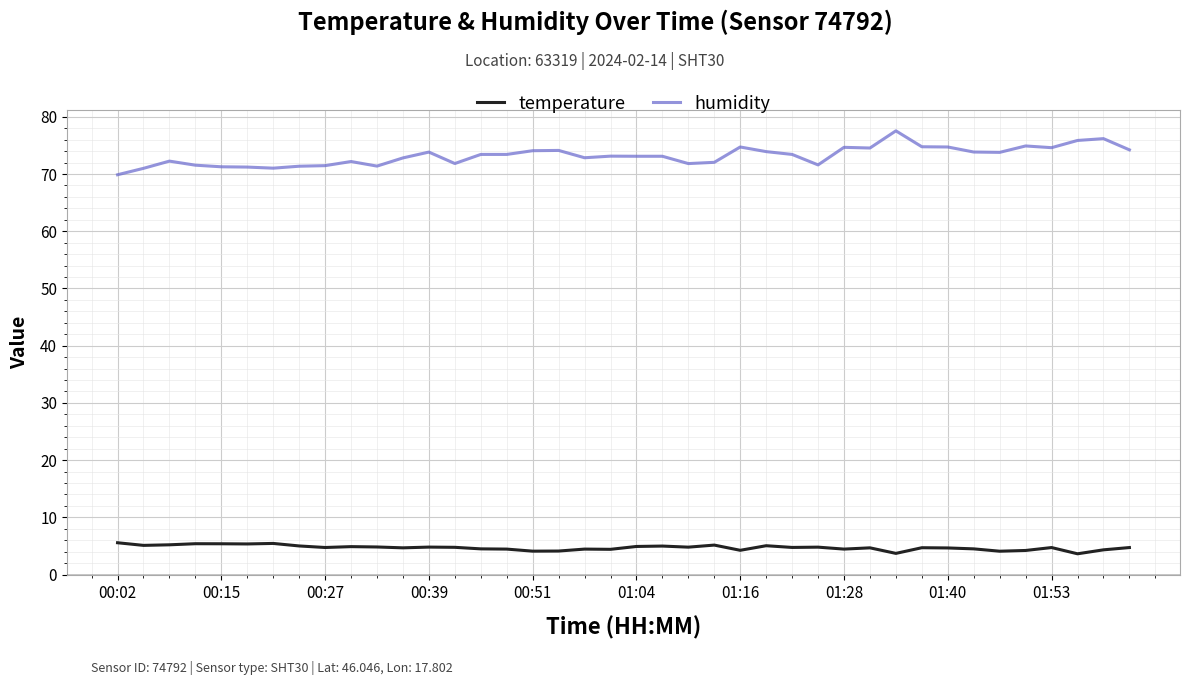

At how many categories does at least one series exceed 65?

40